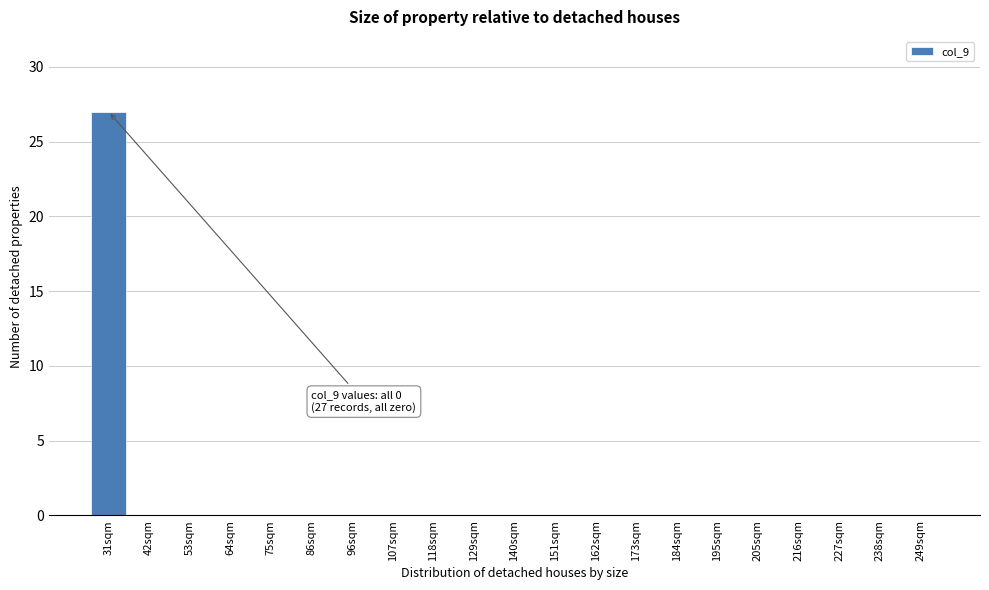

Reading left to right, transcribe all the data shown in this chart.

31sqm=27	42sqm=0	53sqm=0	64sqm=0	75sqm=0	86sqm=0	96sqm=0	107sqm=0	118sqm=0	129sqm=0	140sqm=0	151sqm=0	162sqm=0	173sqm=0	184sqm=0	195sqm=0	205sqm=0	216sqm=0	227sqm=0	238sqm=0	249sqm=0